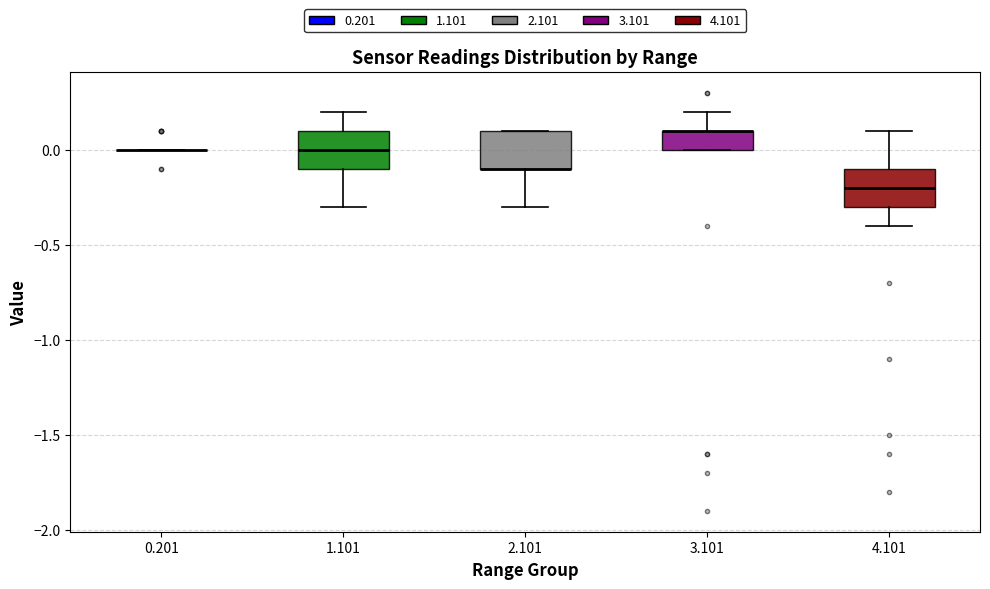

Where does the lower whisker of the box at x = 2.101 end on the y-axis? The values are not printed on the chart, so give them approximately, as read against the axis.

-0.3